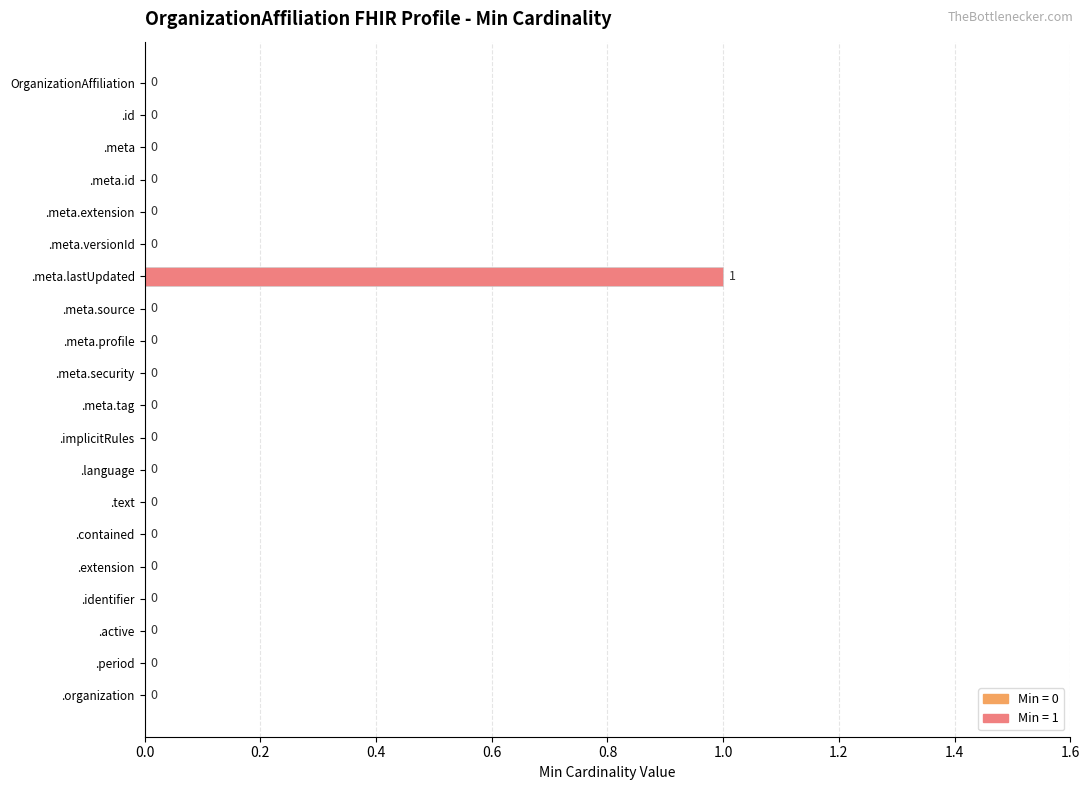

True or false: the data shows 0 at .language.

True